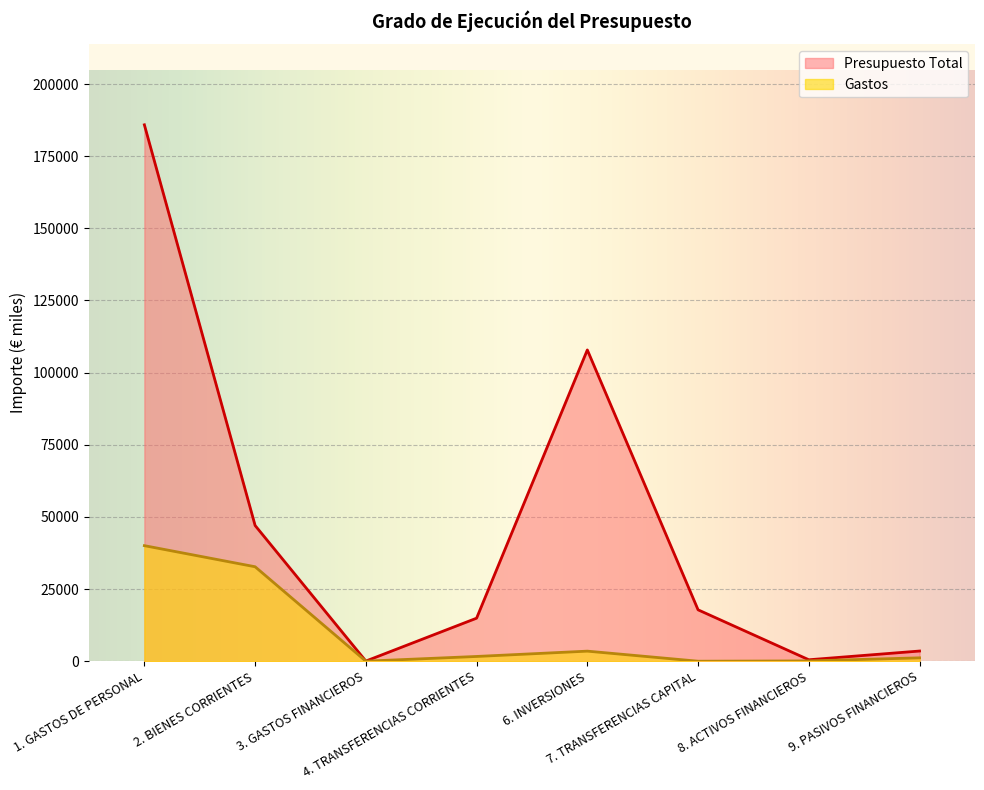

What is the average value of the Gastos series?

9899